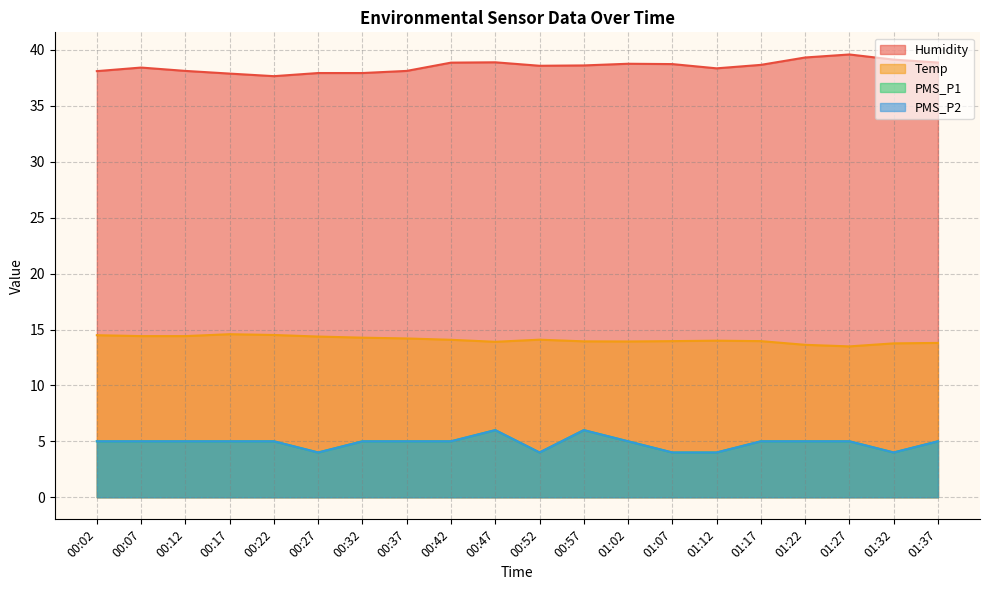

Is the value of Humidity at 01:02 greater than the value of PMS_P2 at 00:17?

Yes